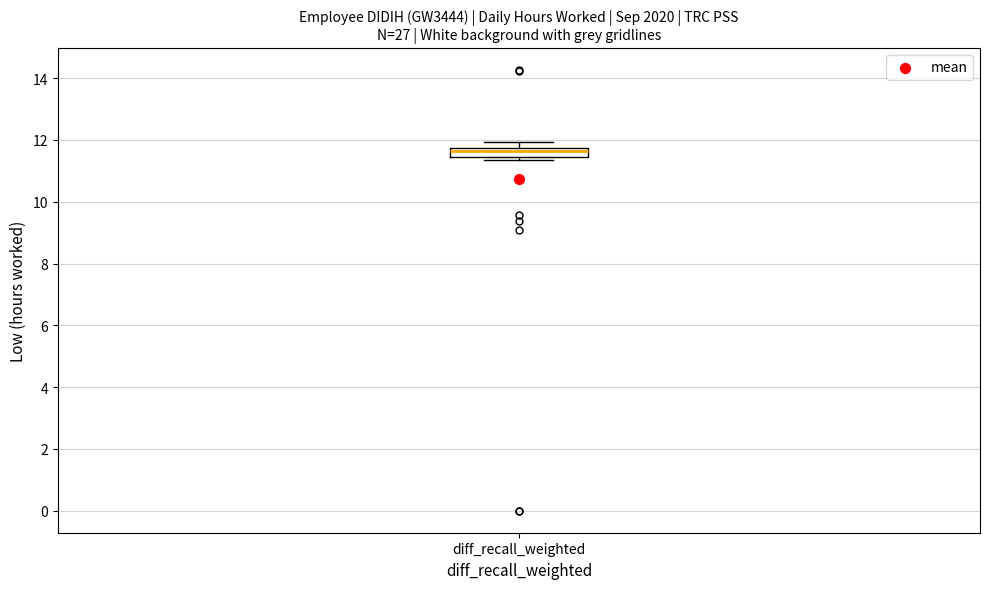

Read this box plot against the y-axis: the position of the median line, the range covered by the box, and the ends of both whiskers. The values are not printed on the chart, so give them approximately, as read against the axis.

median 11.6, box 11.4 to 11.8, whiskers 11.4 (just below the box's lower edge) to 12.0